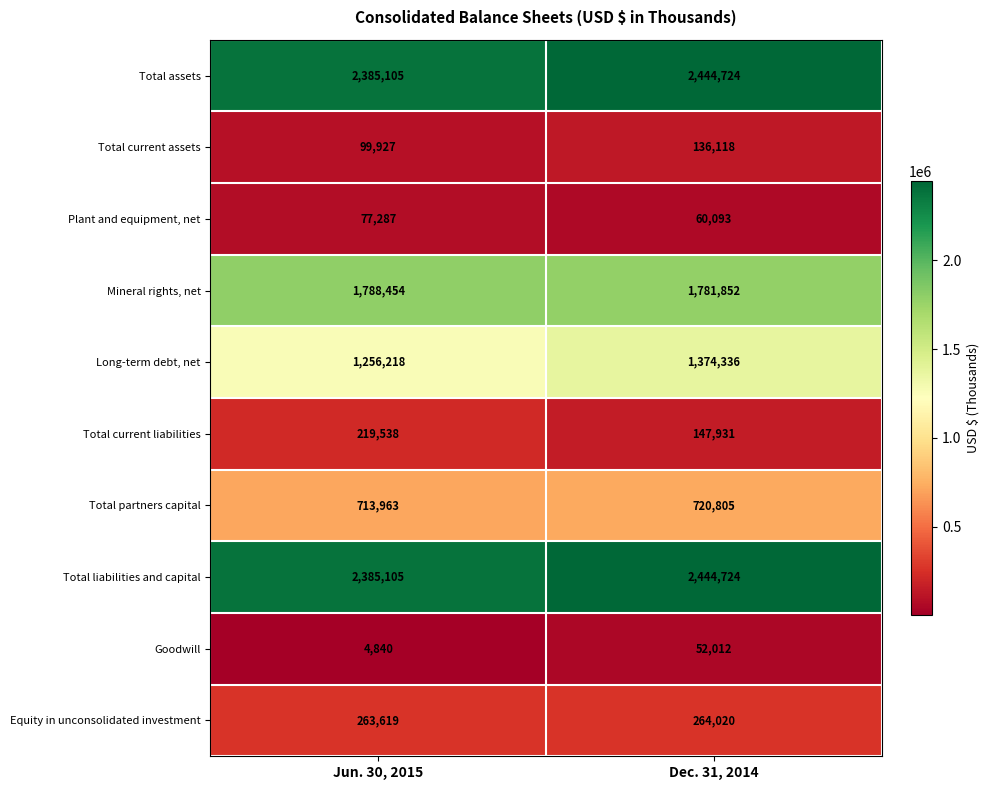

Which series has the widest spread of values?

Long-term debt, net